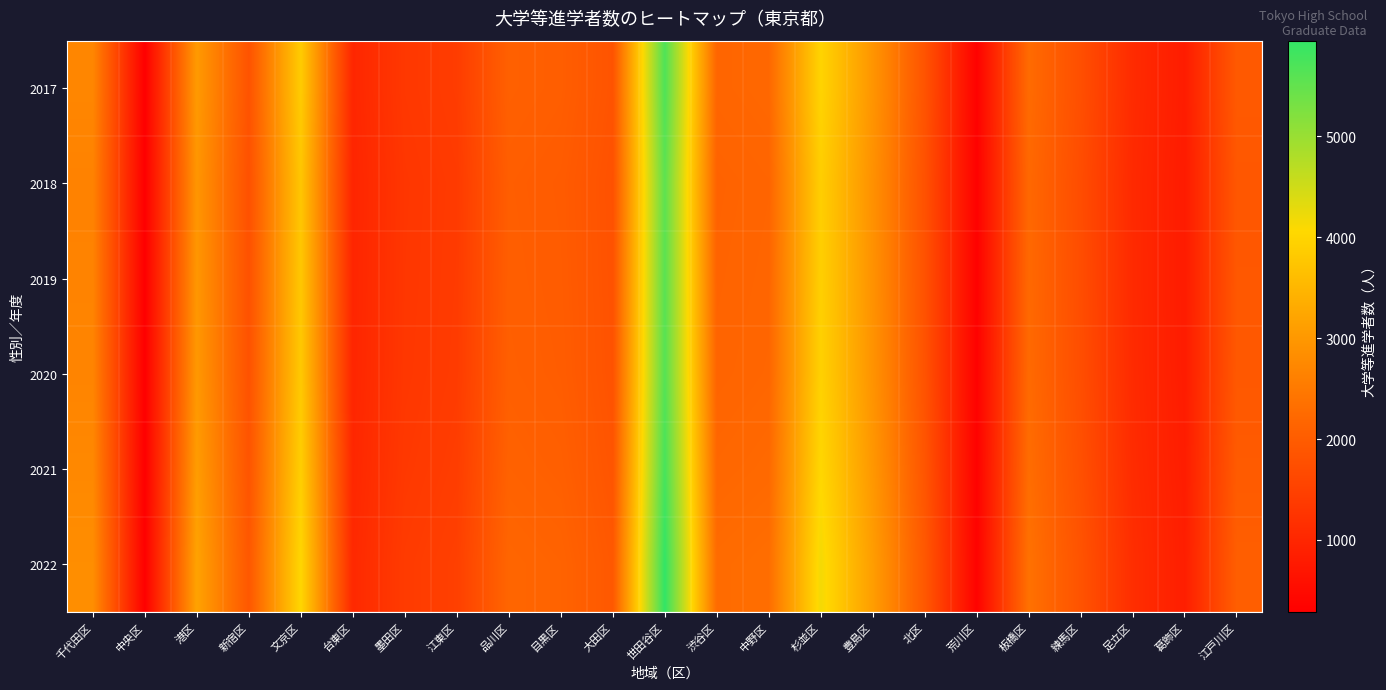

How many distinct data groups are displayed?

6